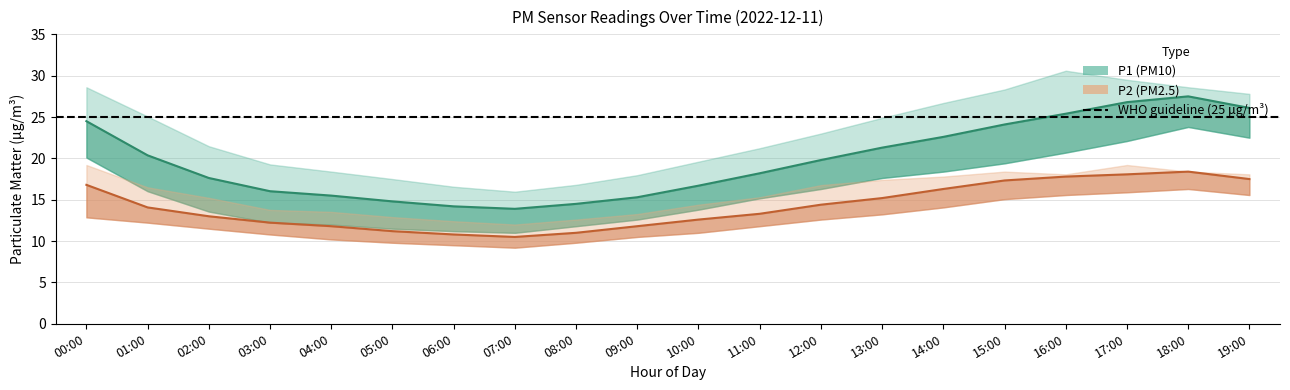

What is the difference between the highest and lowest values at 06:00?

3.4